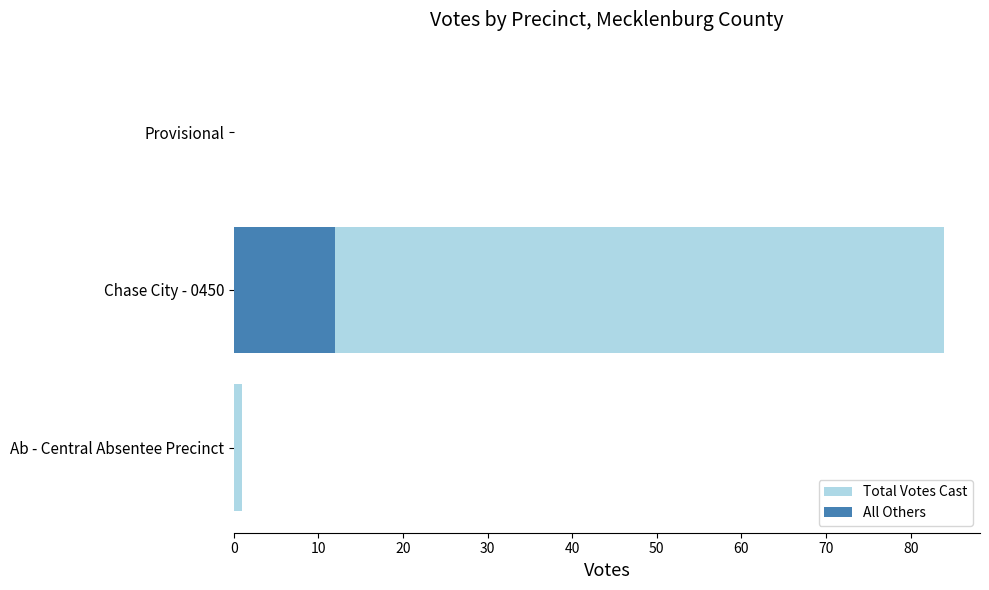

How many groups of bars are there?

3